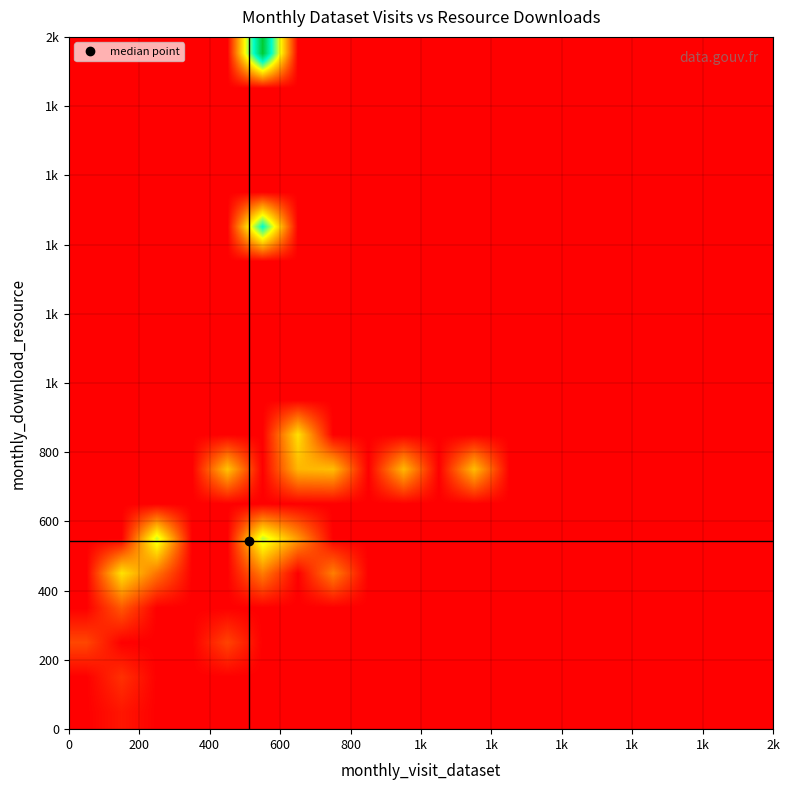

At how many categories does at least one series exceed 536?

8